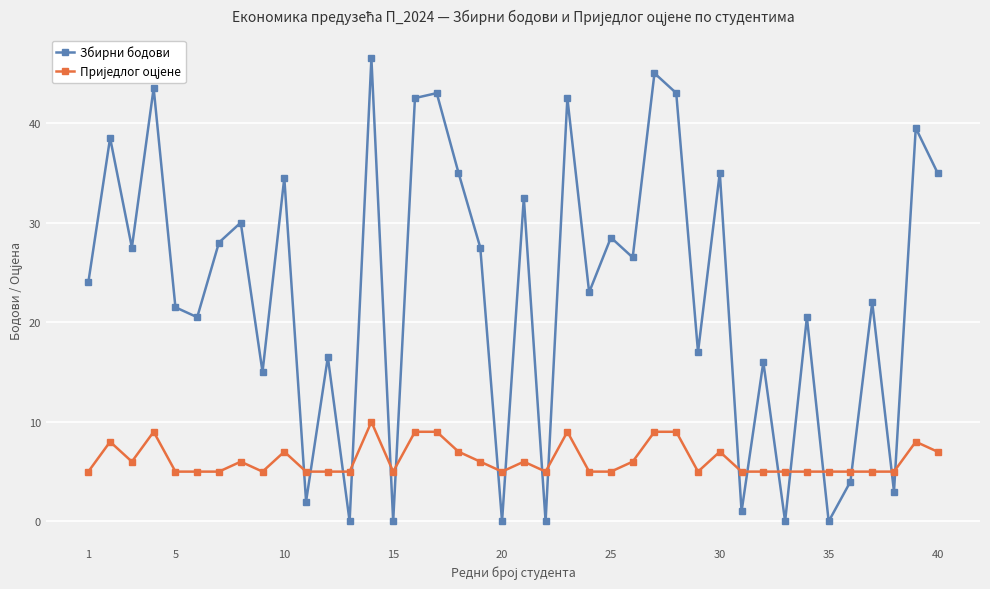

True or false: Збирни бодови has more than 0 interior local peaks.

True